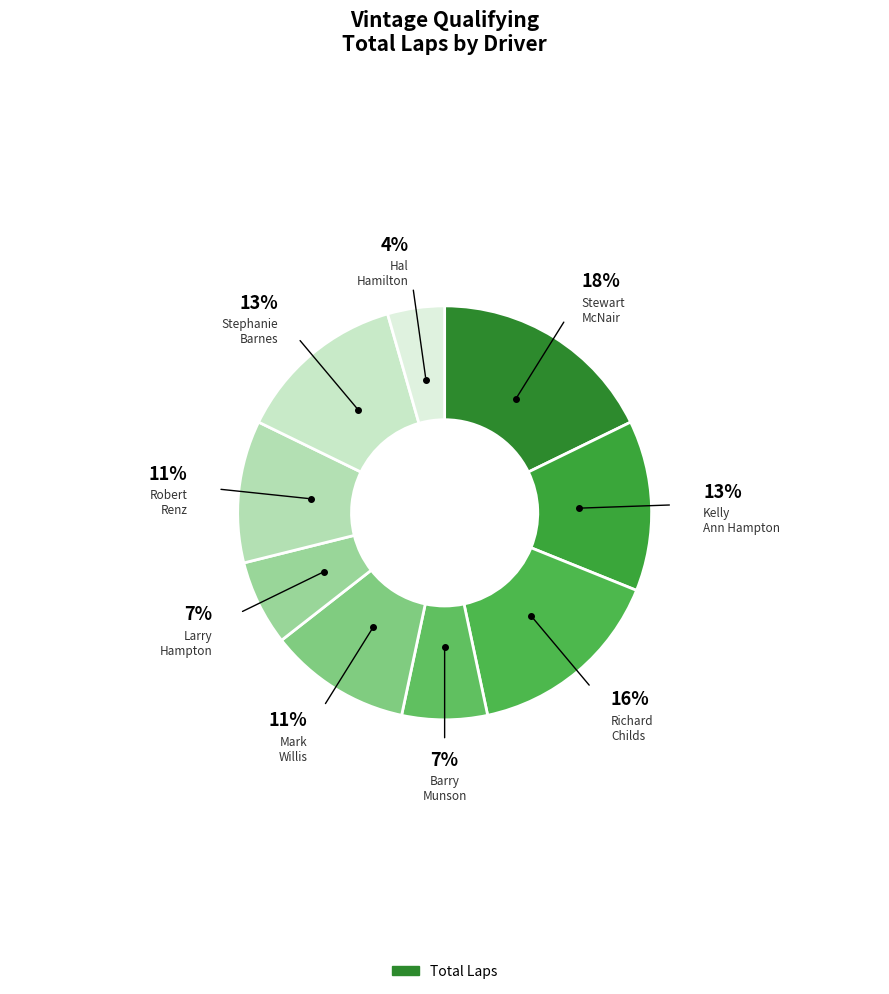

Count the number of slices in the pie.

9